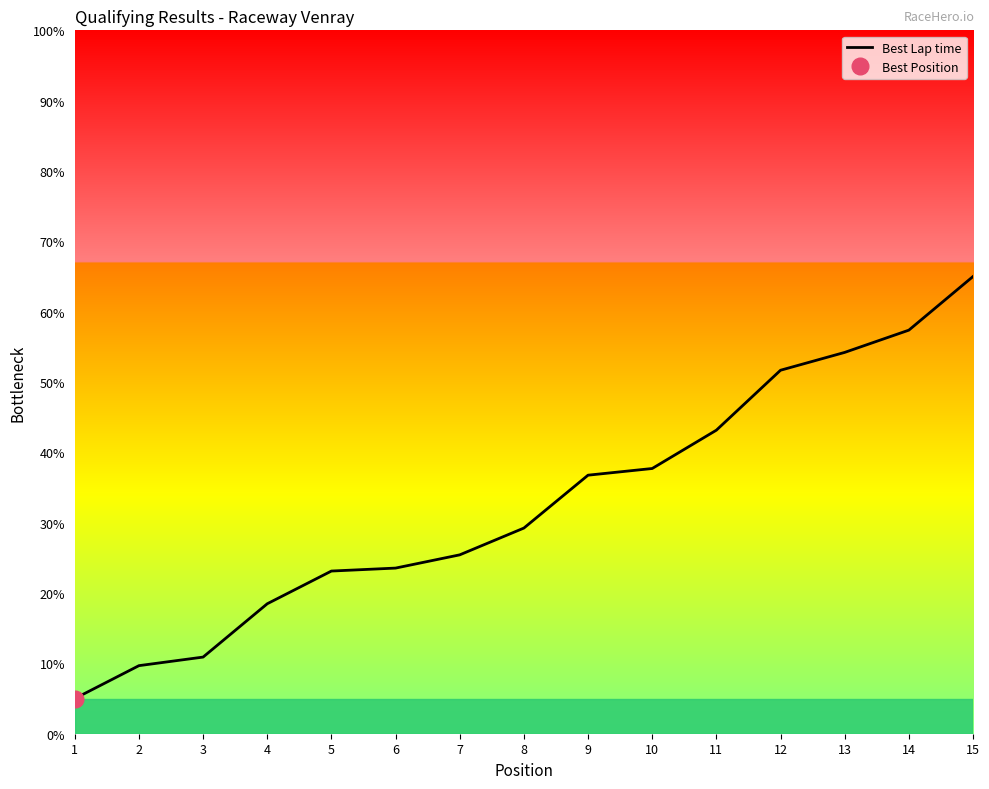

True or false: the data has more than 0 interior local peaks.

False